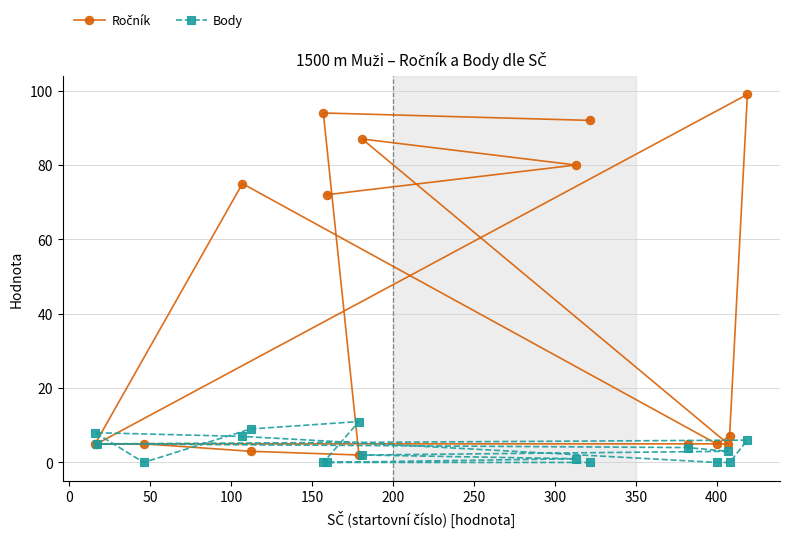

Does the chart display data point markers on the line(s)?

Yes